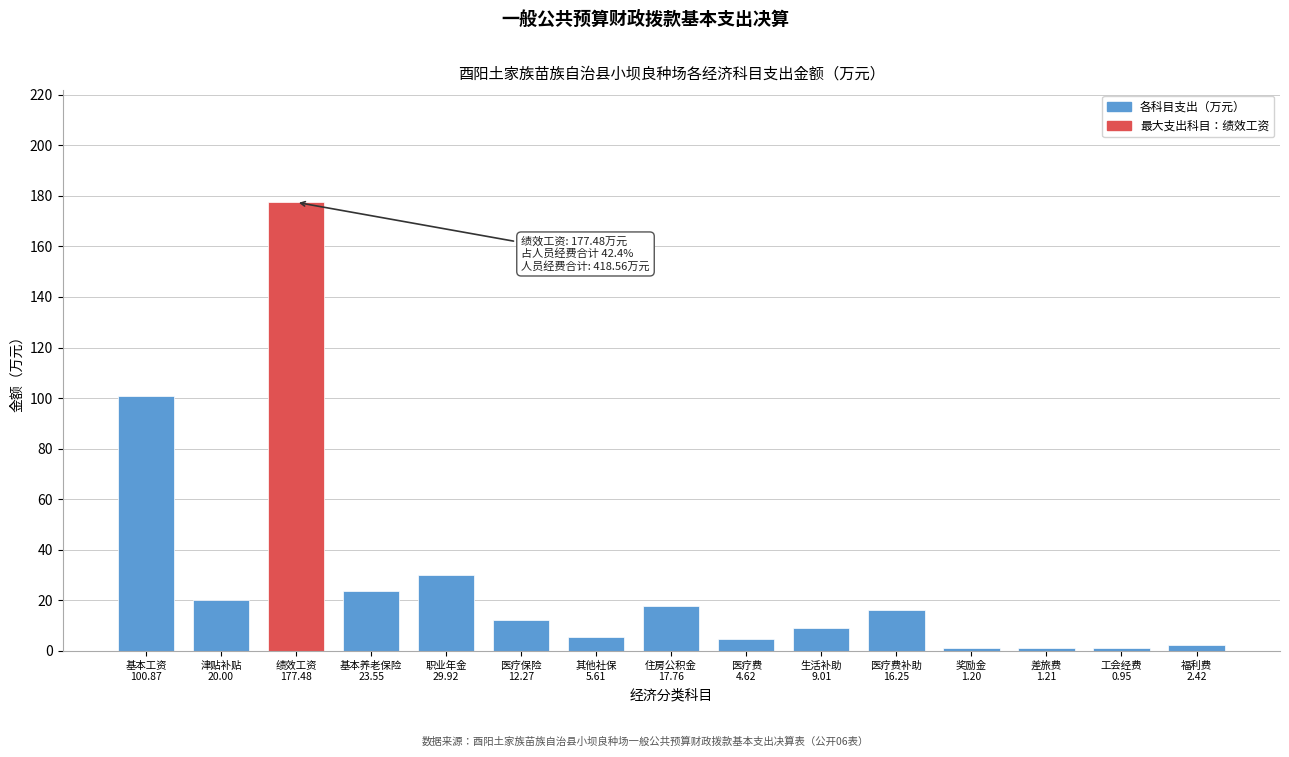

What is the difference between the second highest and minimum values?

99.9